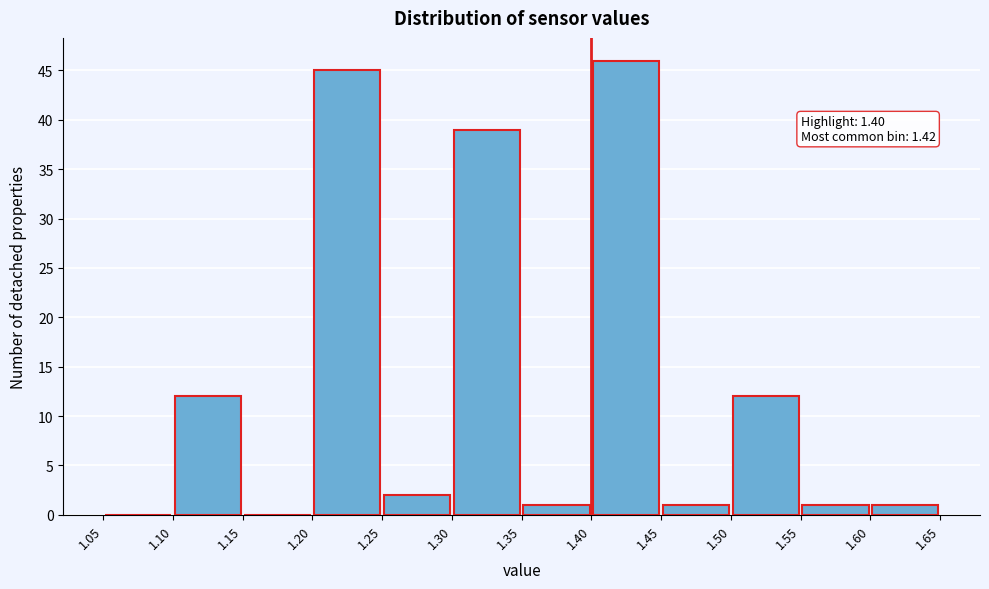

Over which range of the x-axis is the bar tallest?

1.40 to 1.45